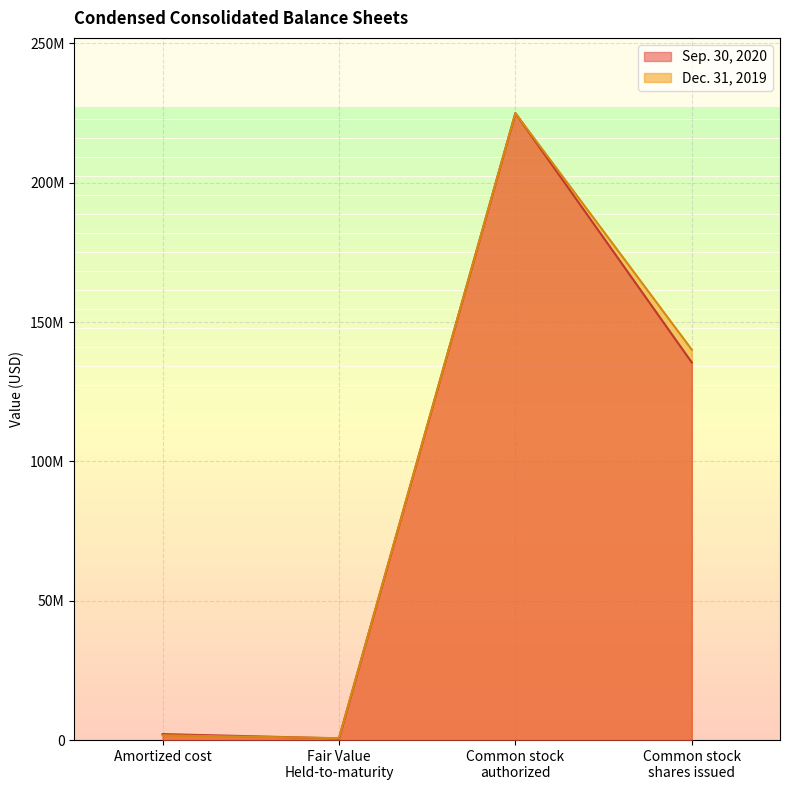

What is the greatest value displayed?

225000000